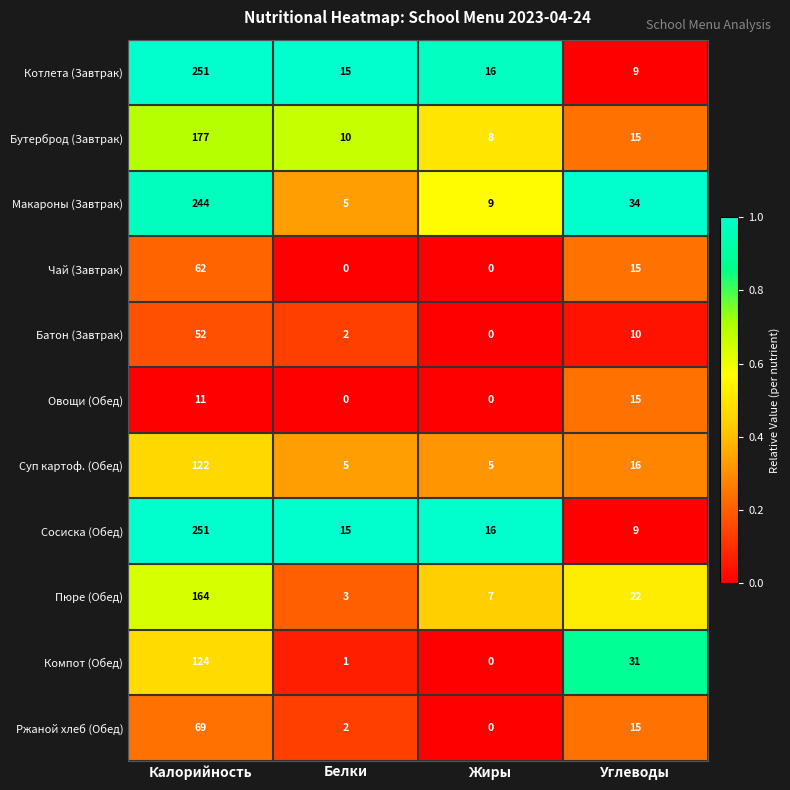

The Ржаной хлеб (Обед) series shows 6 at Углеводы. True or false?

False